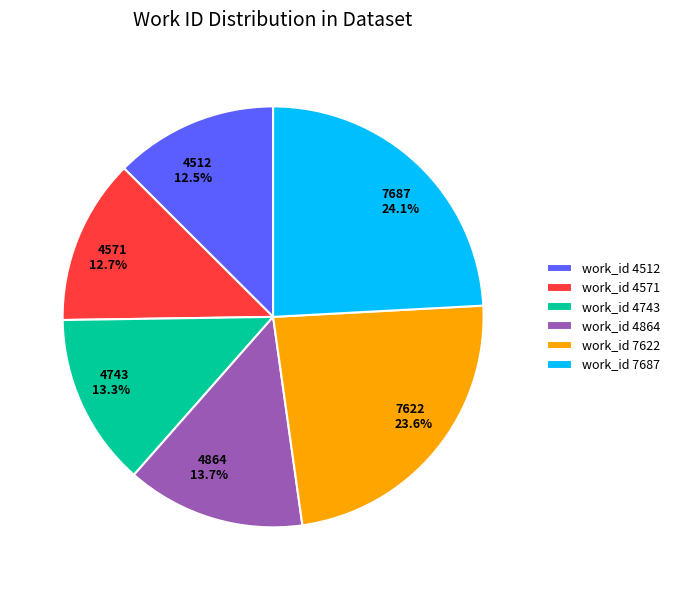

True or false: 4512 accounts for 3% of the total.

False